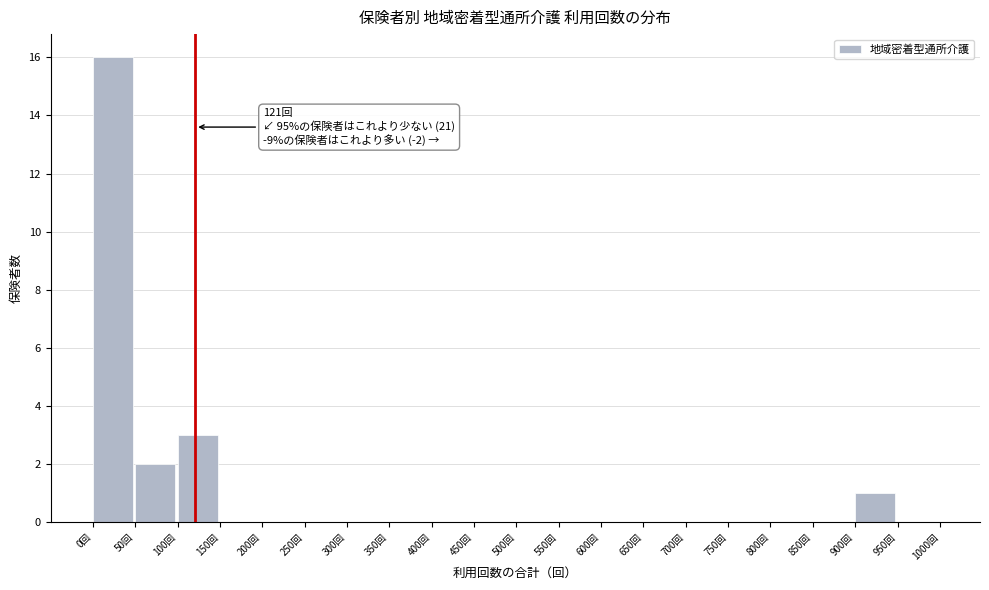

Over which range of the x-axis is the bar tallest?

0 to 50